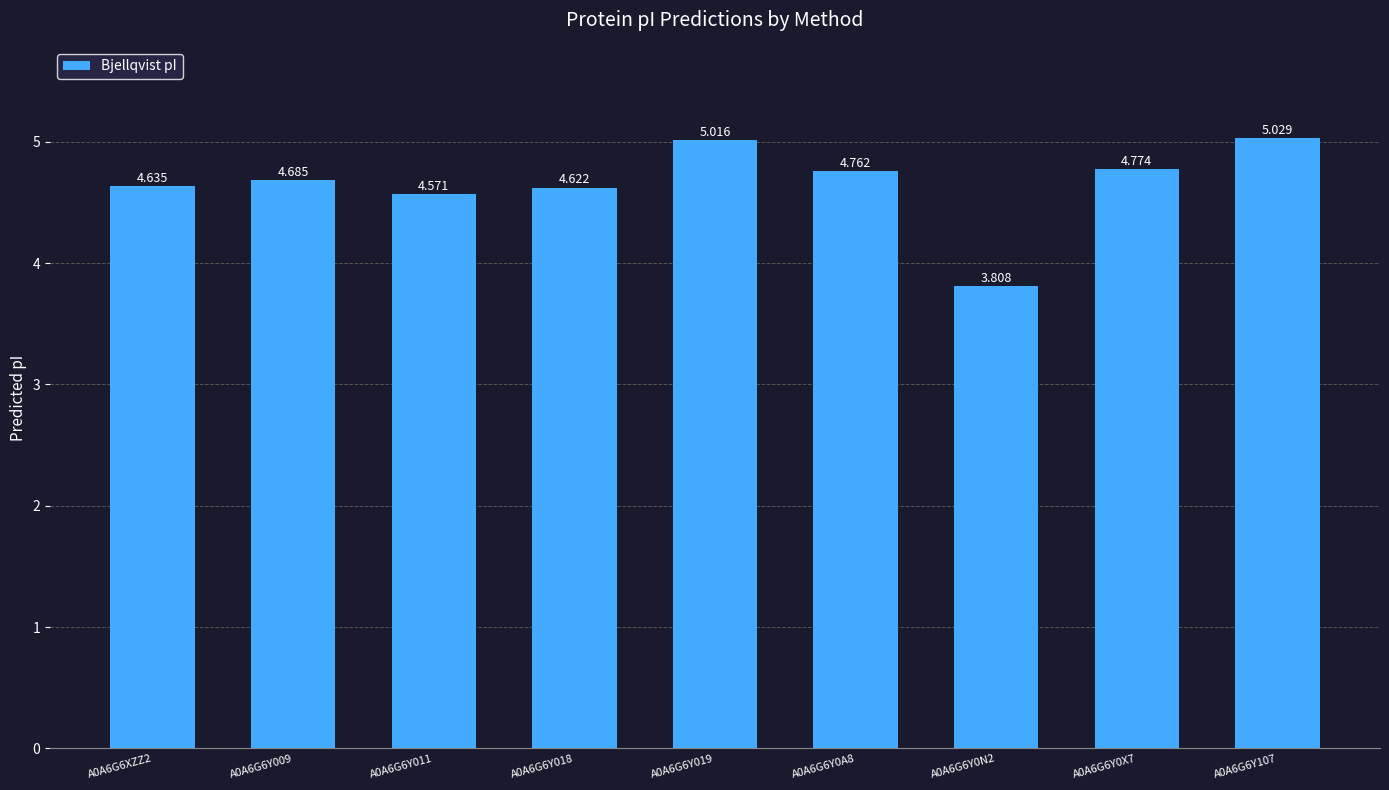

Where does the data first go above 4?

A0A6G6XZZ2